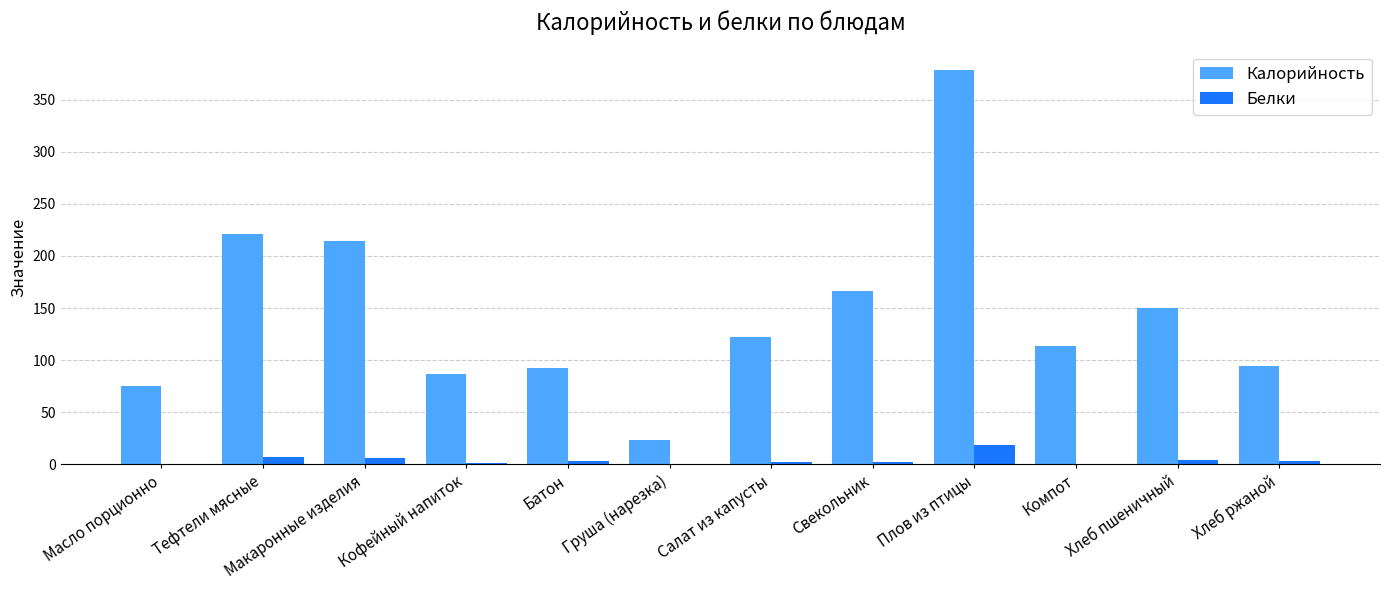

Is the value of Калорийность at Плов из птицы greater than the value of Белки at Свекольник?

Yes